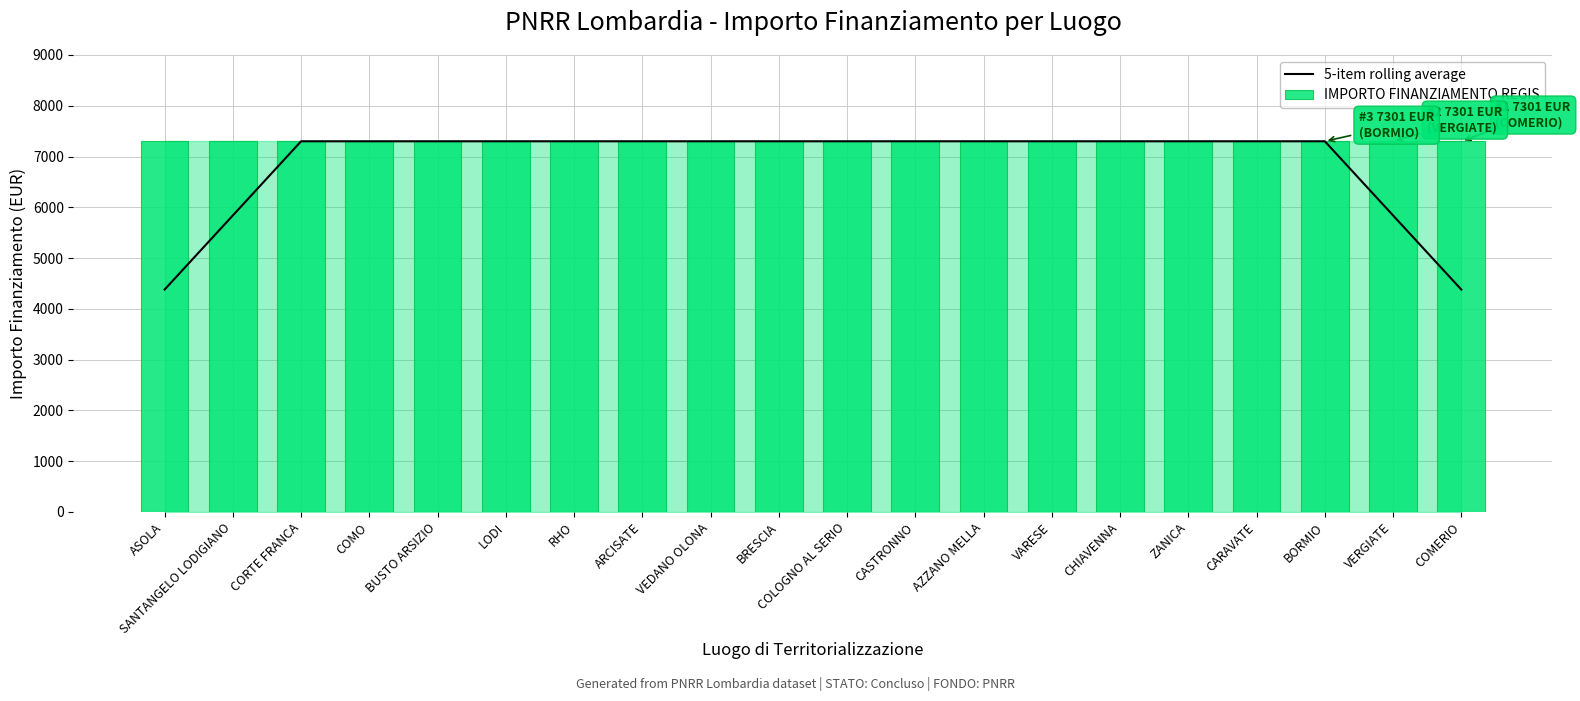

Is it true that IMPORTO FINANZIAMENTO REGIS equals 7301.0 at CASTRONNO?

True